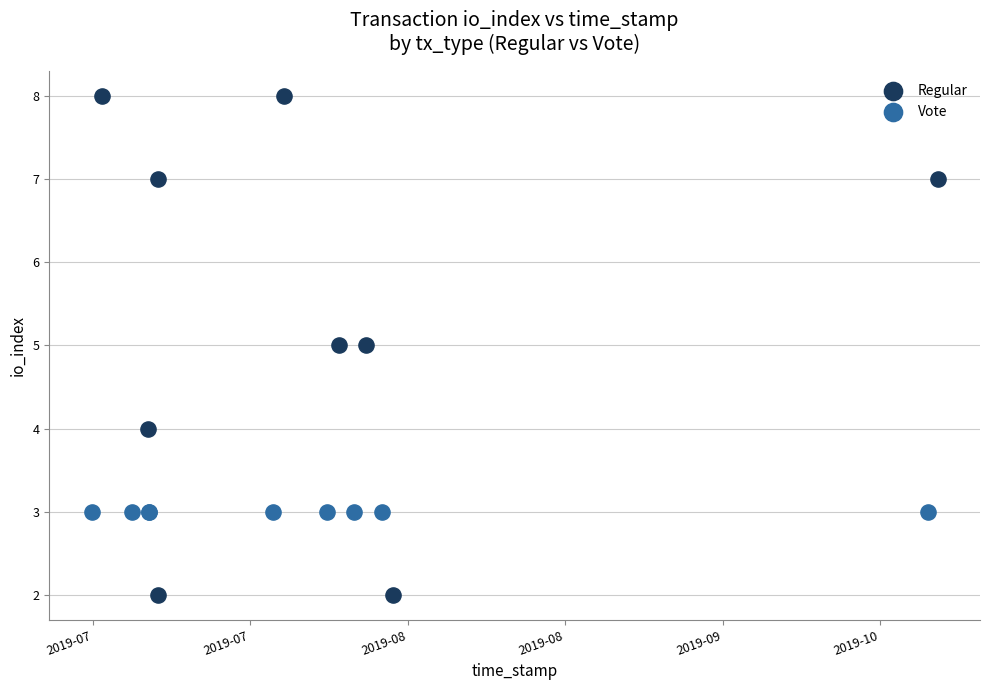

Which series reaches the maximum Y coordinate?

Regular